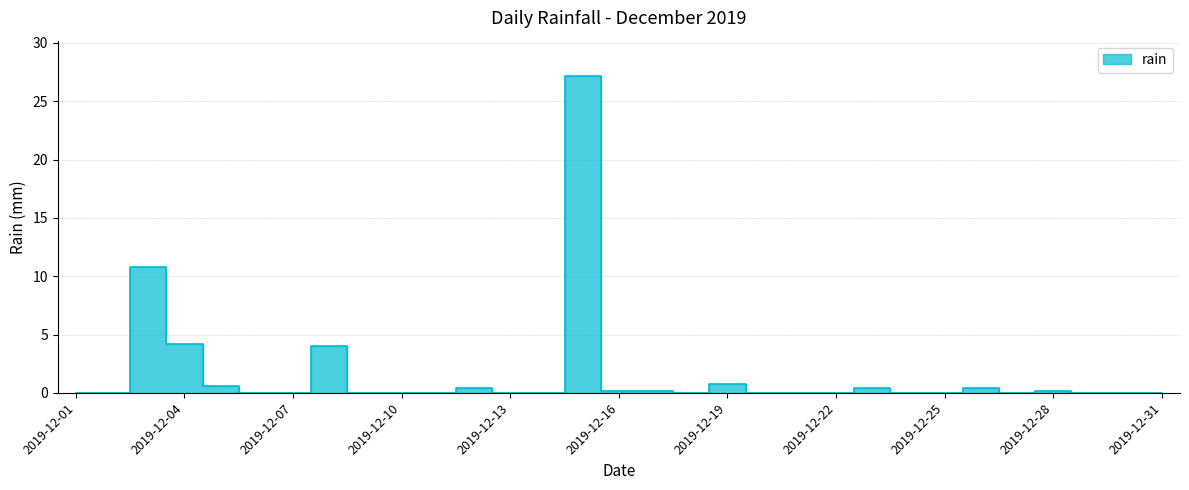

What is the change in value from 2019-12-04 to 2019-12-30?

-4.2